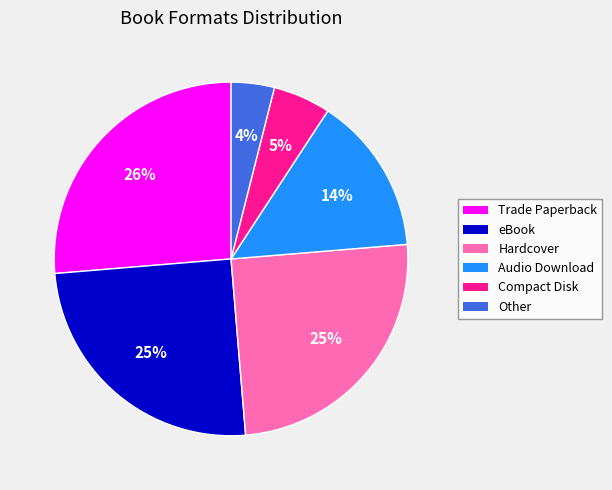

To the nearest percent, what is the difference between the largest and smallest slice percentages?

22%